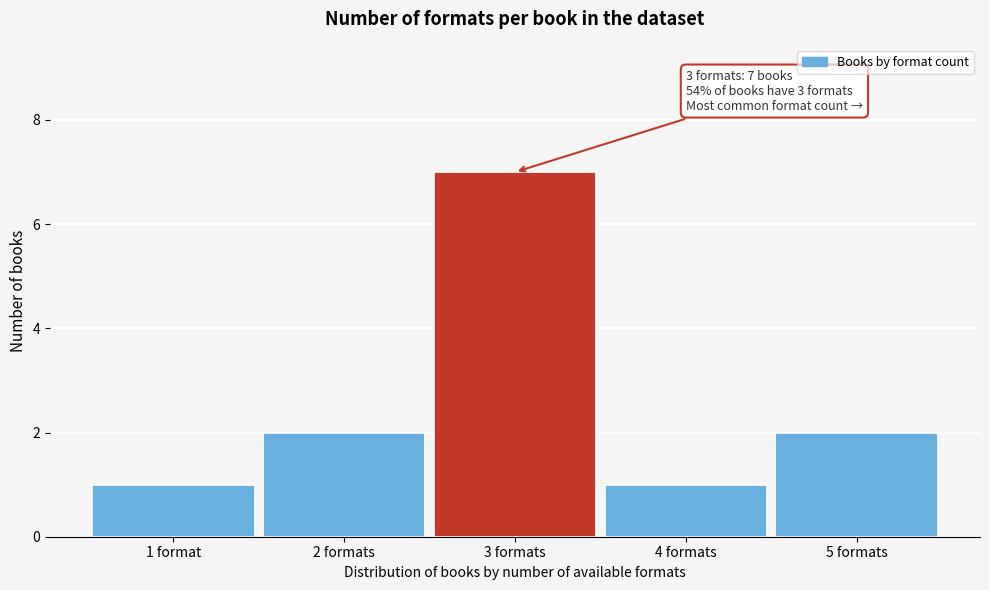

Reading left to right, extract all data points from this chart.

1 format=1	2 formats=2	3 formats=7	4 formats=1	5 formats=2